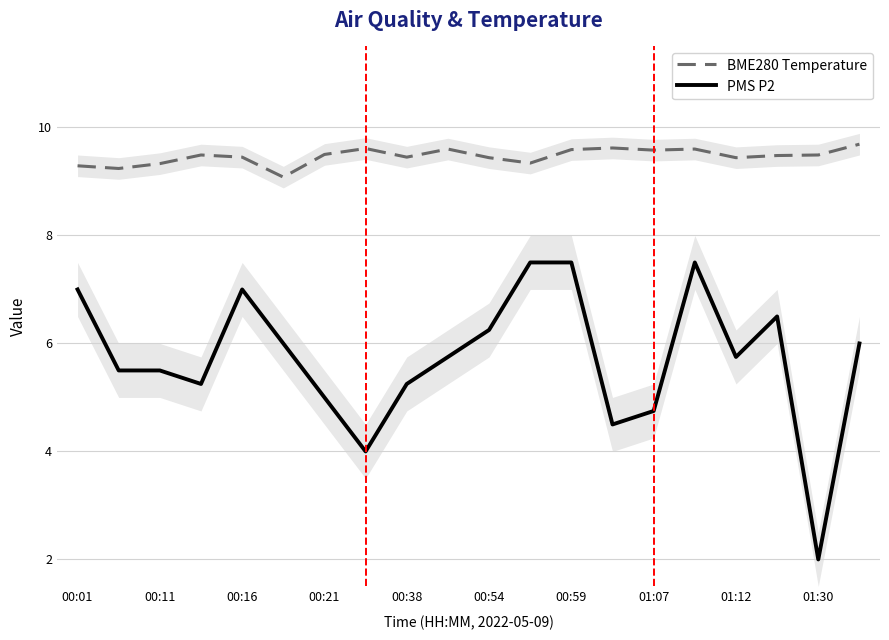

Is the value of PMS P2 at 00:38 greater than the value of BME280 Temperature at 01:07?

No